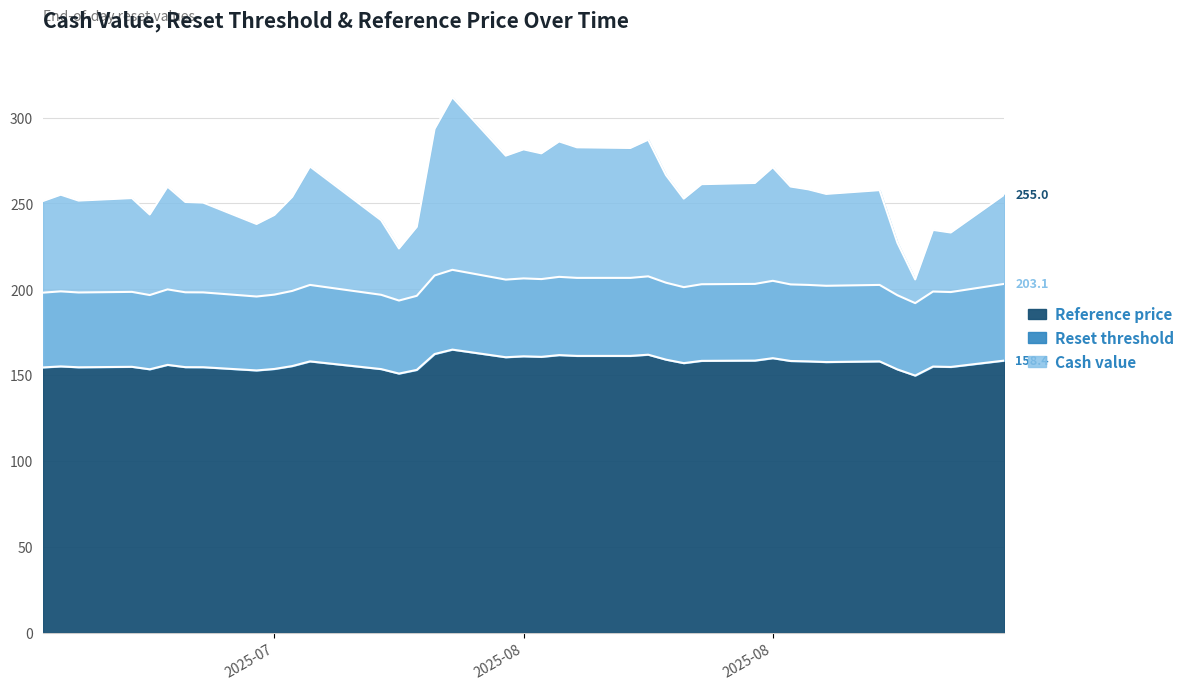

Count the number of categories in the chart.

38